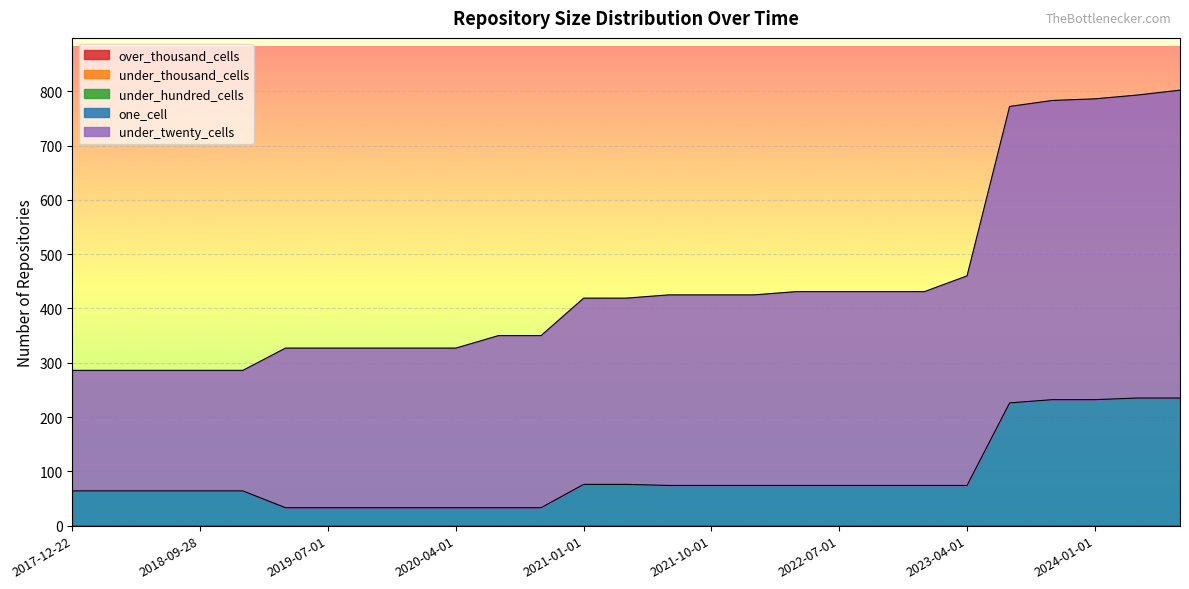

Reading right to left, list all the values displayed in this chart.

under_twenty_cells: 2024-07-01=567	2024-04-01=558	2024-01-01=554	2023-10-01=551	2023-07-01=546	2023-04-01=386	2023-01-01=357	2022-10-01=357	2022-07-01=357	2022-04-01=357	2022-01-01=351	2021-10-01=351	2021-07-01=351	2021-04-01=343	2021-01-01=343	2020-10-01=317	2020-07-01=317	2020-04-01=294	2020-01-01=294	2019-10-09=294	2019-07-01=294	2019-04-06=294	2019-01-01=222	2018-09-28=222	2018-07-11=222	2018-04-09=222	2017-12-22=222
one_cell: 2024-07-01=235	2024-04-01=235	2024-01-01=232	2023-10-01=232	2023-07-01=226	2023-04-01=74	2023-01-01=74	2022-10-01=74	2022-07-01=74	2022-04-01=74	2022-01-01=74	2021-10-01=74	2021-07-01=74	2021-04-01=76	2021-01-01=76	2020-10-01=33	2020-07-01=33	2020-04-01=33	2020-01-01=33	2019-10-09=33	2019-07-01=33	2019-04-06=33	2019-01-01=64	2018-09-28=64	2018-07-11=64	2018-04-09=64	2017-12-22=64
under_hundred_cells: 2024-07-01=0	2024-04-01=0	2024-01-01=0	2023-10-01=0	2023-07-01=0	2023-04-01=0	2023-01-01=0	2022-10-01=0	2022-07-01=0	2022-04-01=0	2022-01-01=0	2021-10-01=0	2021-07-01=0	2021-04-01=0	2021-01-01=0	2020-10-01=0	2020-07-01=0	2020-04-01=0	2020-01-01=0	2019-10-09=0	2019-07-01=0	2019-04-06=0	2019-01-01=0	2018-09-28=0	2018-07-11=0	2018-04-09=0	2017-12-22=0
under_thousand_cells: 2024-07-01=0	2024-04-01=0	2024-01-01=0	2023-10-01=0	2023-07-01=0	2023-04-01=0	2023-01-01=0	2022-10-01=0	2022-07-01=0	2022-04-01=0	2022-01-01=0	2021-10-01=0	2021-07-01=0	2021-04-01=0	2021-01-01=0	2020-10-01=0	2020-07-01=0	2020-04-01=0	2020-01-01=0	2019-10-09=0	2019-07-01=0	2019-04-06=0	2019-01-01=0	2018-09-28=0	2018-07-11=0	2018-04-09=0	2017-12-22=0
over_thousand_cells: 2024-07-01=0	2024-04-01=0	2024-01-01=0	2023-10-01=0	2023-07-01=0	2023-04-01=0	2023-01-01=0	2022-10-01=0	2022-07-01=0	2022-04-01=0	2022-01-01=0	2021-10-01=0	2021-07-01=0	2021-04-01=0	2021-01-01=0	2020-10-01=0	2020-07-01=0	2020-04-01=0	2020-01-01=0	2019-10-09=0	2019-07-01=0	2019-04-06=0	2019-01-01=0	2018-09-28=0	2018-07-11=0	2018-04-09=0	2017-12-22=0